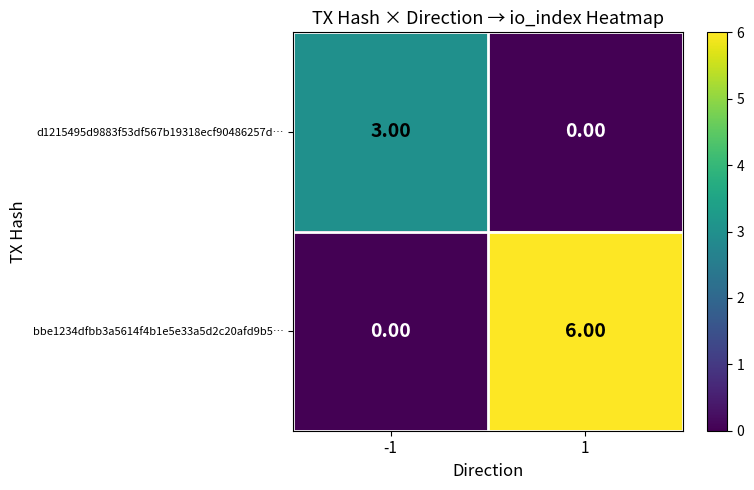

Is the value of bbe1234dfbb3a5614f4b1e5e33a5d2c20afd9b5… at -1 greater than the value of d1215495d9883f53df567b19318ecf90486257d… at -1?

No